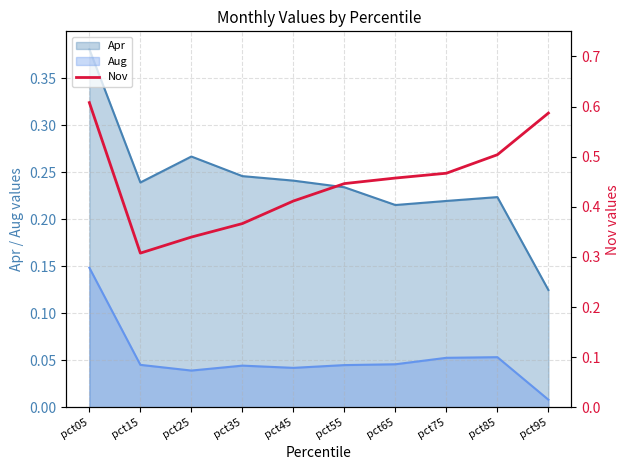

Which has a higher value, pct65 or pct45?

pct65